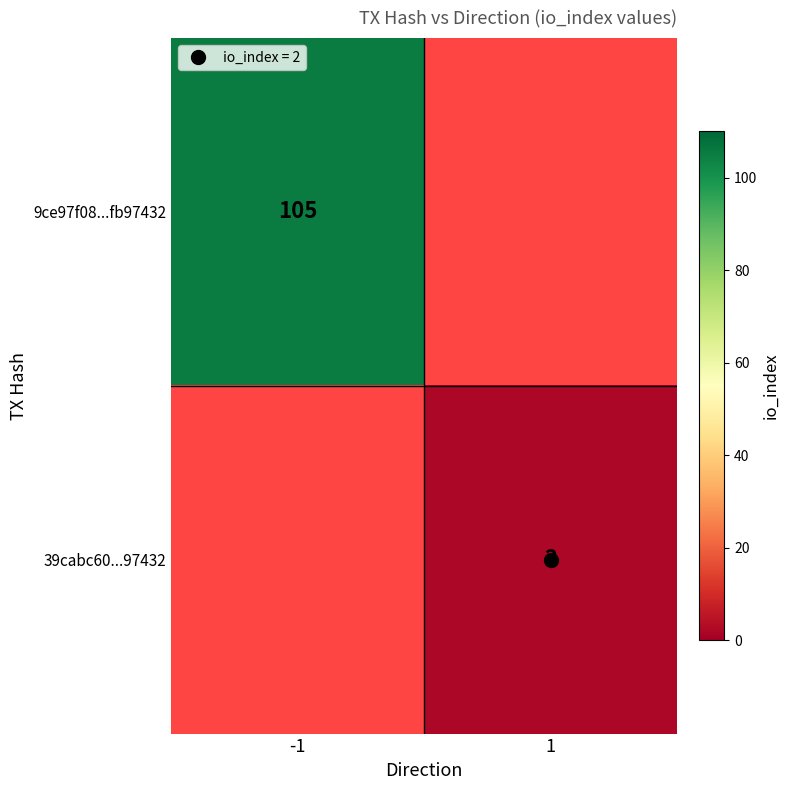

Count the number of data series in this chart.

2